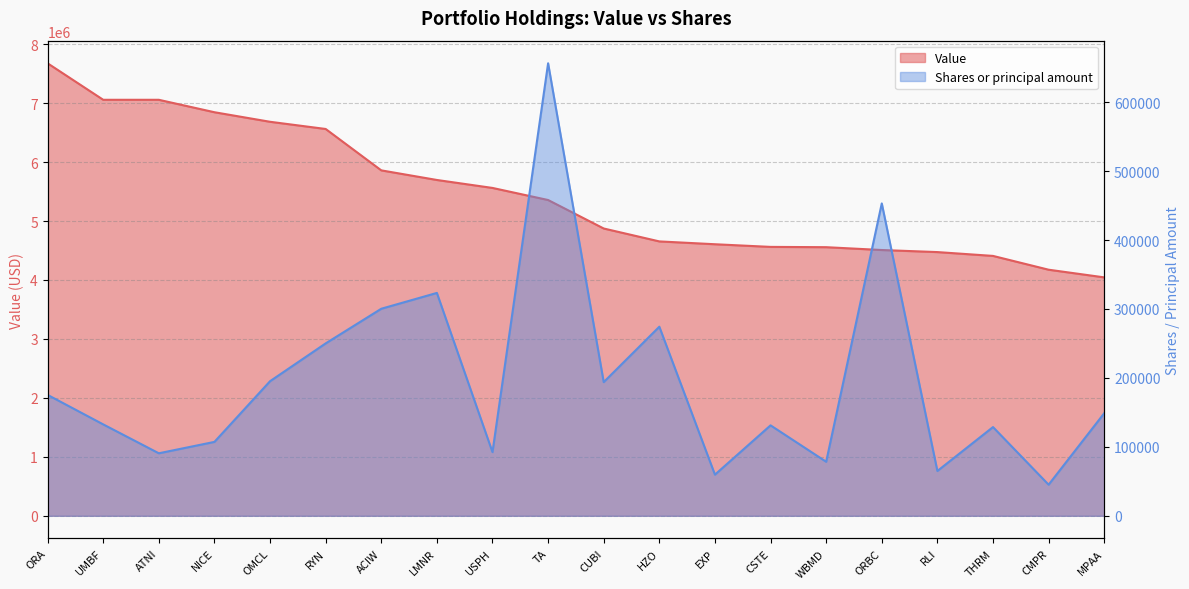

What is the label of the 5th point from the right?

ORBC